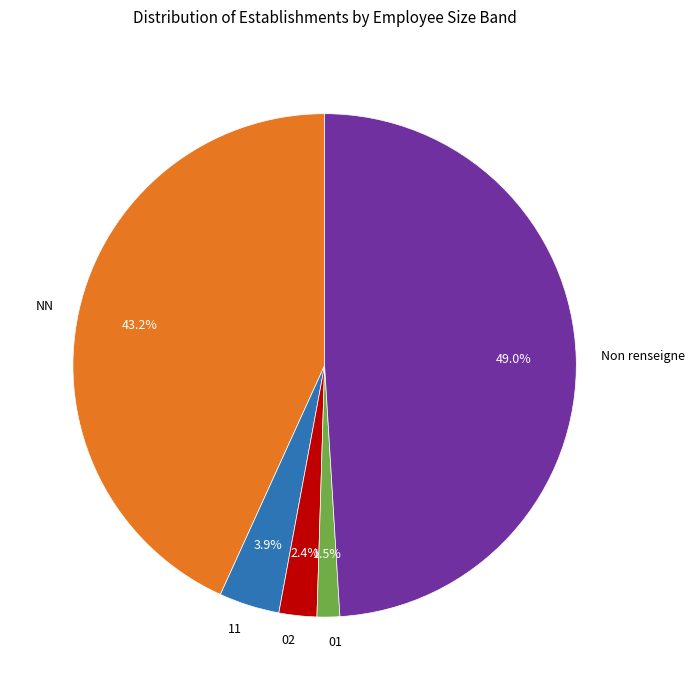

Is 11 the majority of the pie?

No